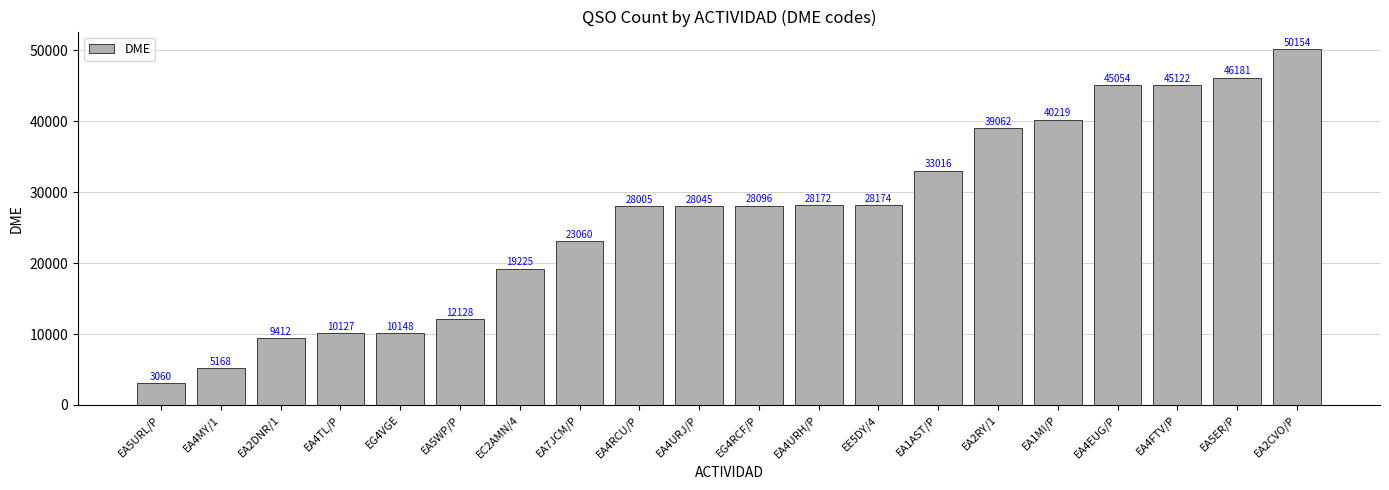

Rank the categories by value from highest to lowest.

EA2CVO/P, EA5ER/P, EA4FTV/P, EA4EUG/P, EA1MI/P, EA2RY/1, EA1AST/P, EE5DY/4, EA4URH/P, EG4RCF/P, EA4URJ/P, EA4RCU/P, EA7JCM/P, EC2AMN/4, EA5WP/P, EG4VGE, EA4TL/P, EA2DNR/1, EA4MY/1, EA5URL/P